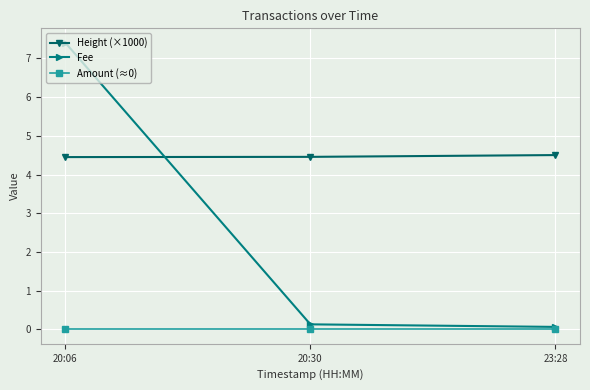

List the series in order of their peak value, lowest first.

Amount (≈0), Height (×1000), Fee